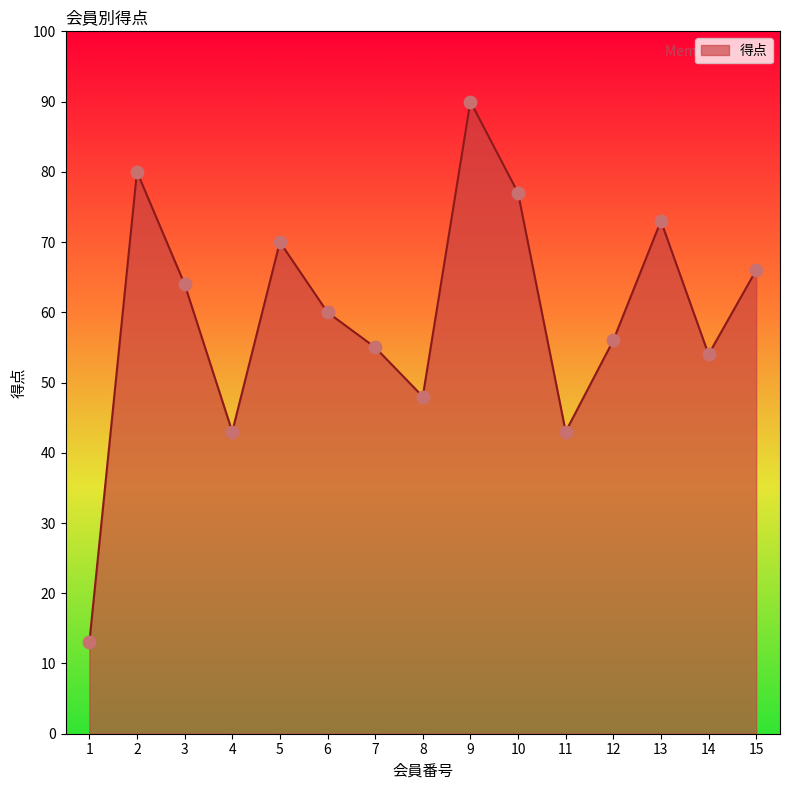

Approximately how many times larger is the value at 13 compared to 9?

0.8